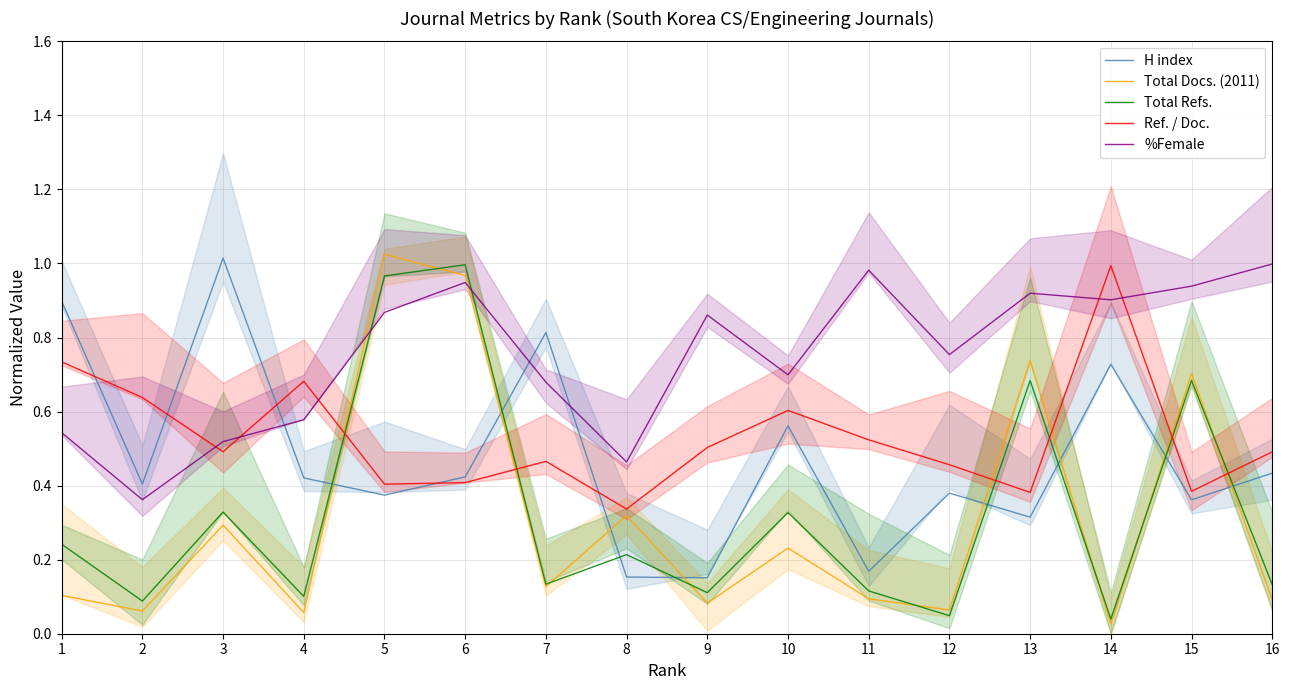

What is the average value of the H index series?

0.5